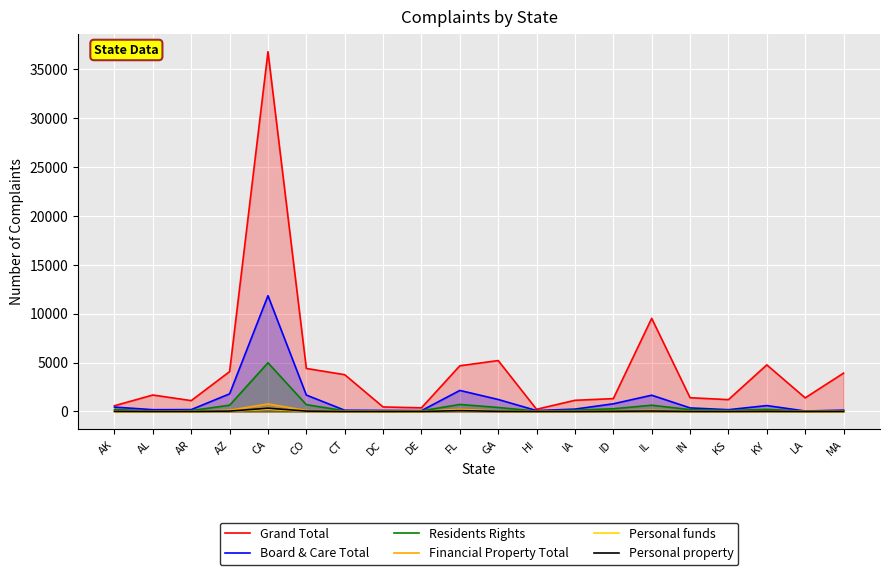

What is the sum of the Grand Total values at IN and AZ?

5472